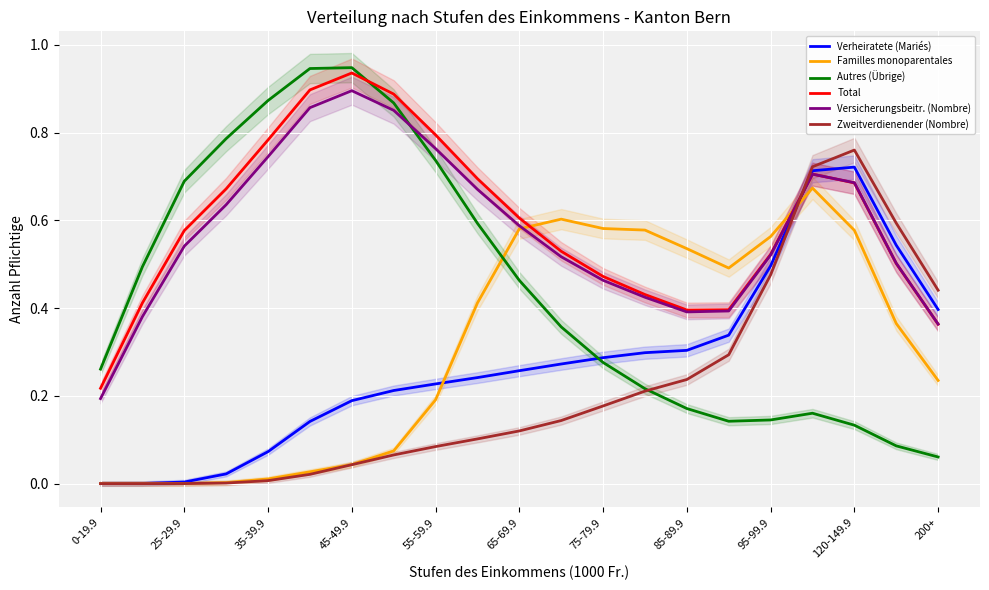

Where is the first local maximum for Versicherungsbeitr. (Nombre)?

45-49.9